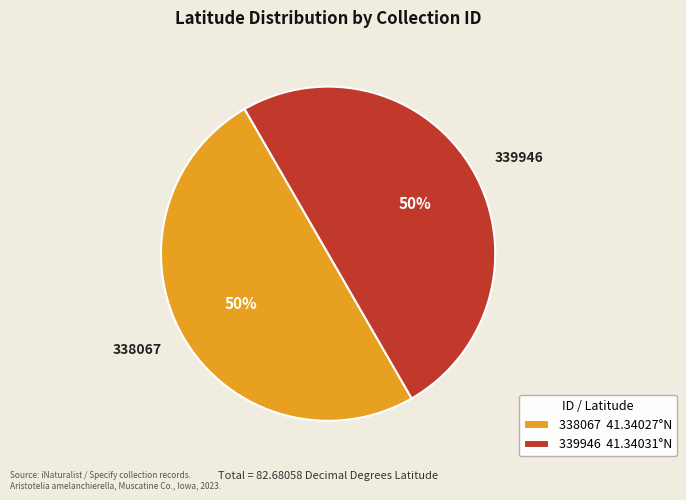

Is it true that 339946 is 58% of the pie?

False